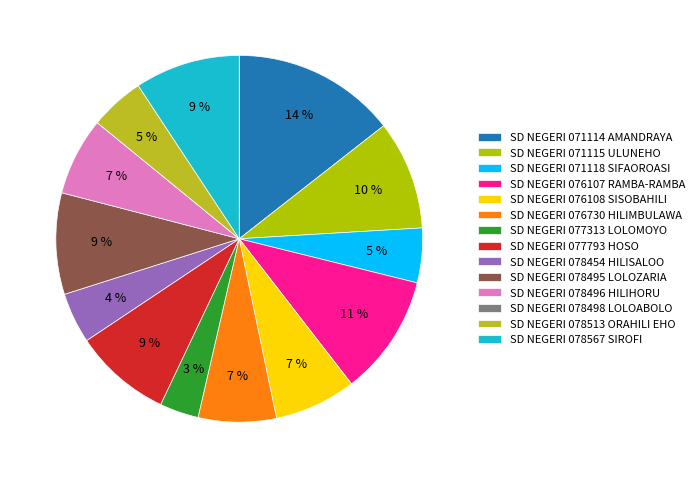

What is the smallest slice in the pie chart?

SD NEGERI 078498 LOLOABOLO